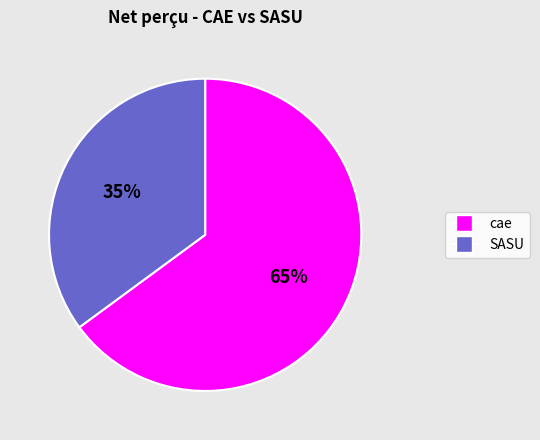

How many segments does this pie chart have?

2